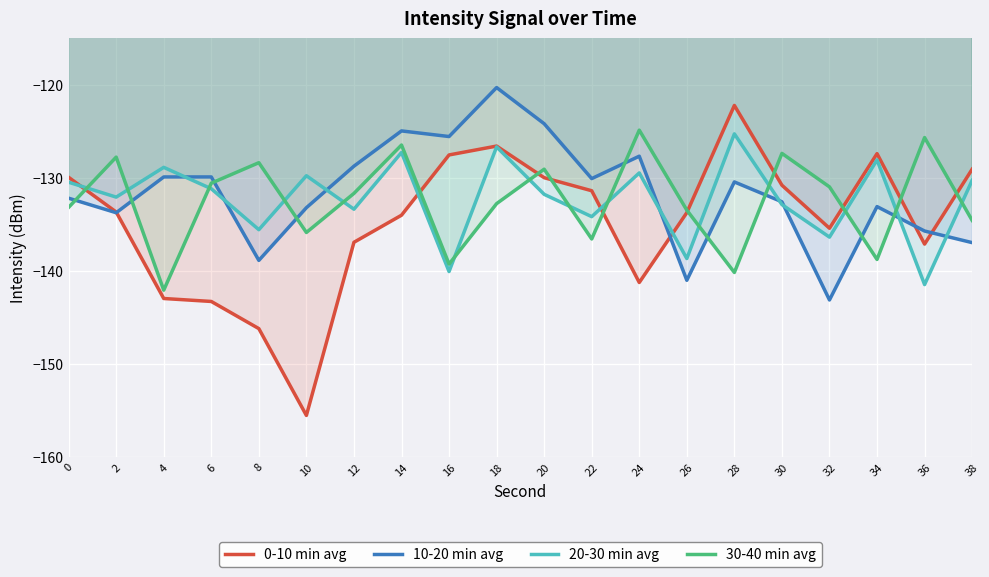

True or false: 30-40 min avg and 20-30 min avg intersect in this chart.

True